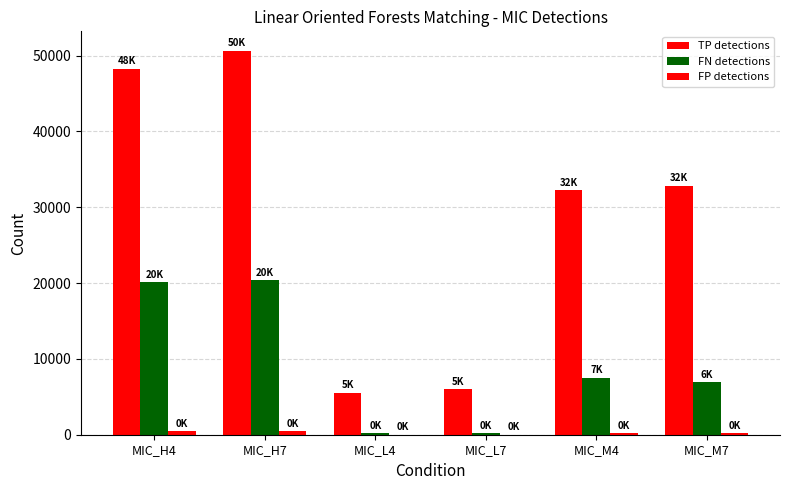

Does the chart contain stacked bars?

No